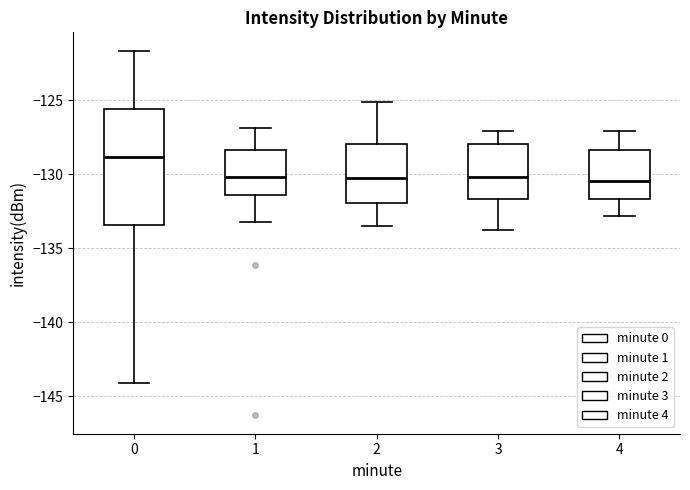

Comparing the boxes themselves (not the whiskers), which one is the tallest?

0